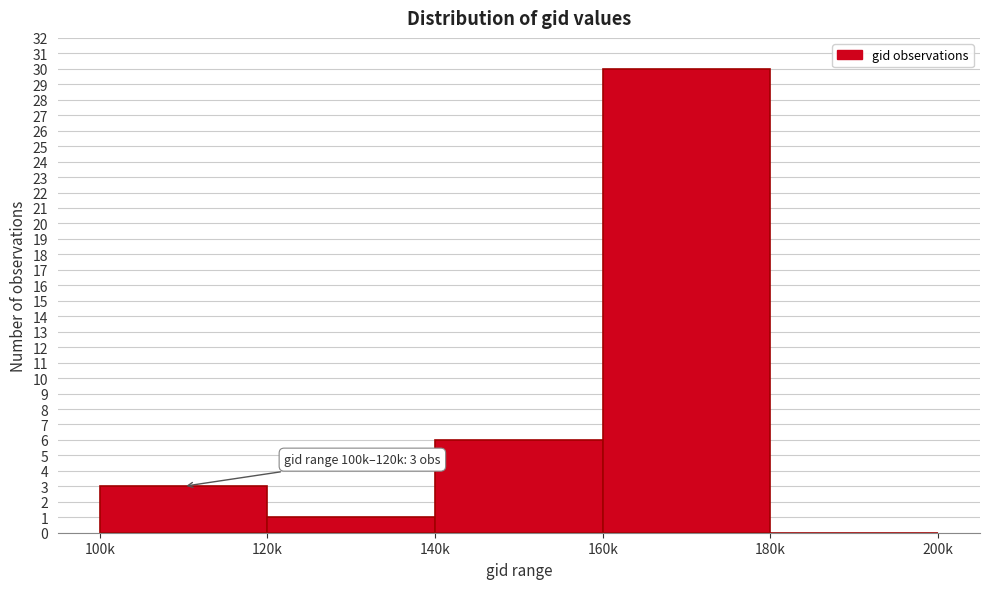

Reading left to right, extract all data points from this chart.

100k=3	120k=1	140k=6	160k=30	180k=0